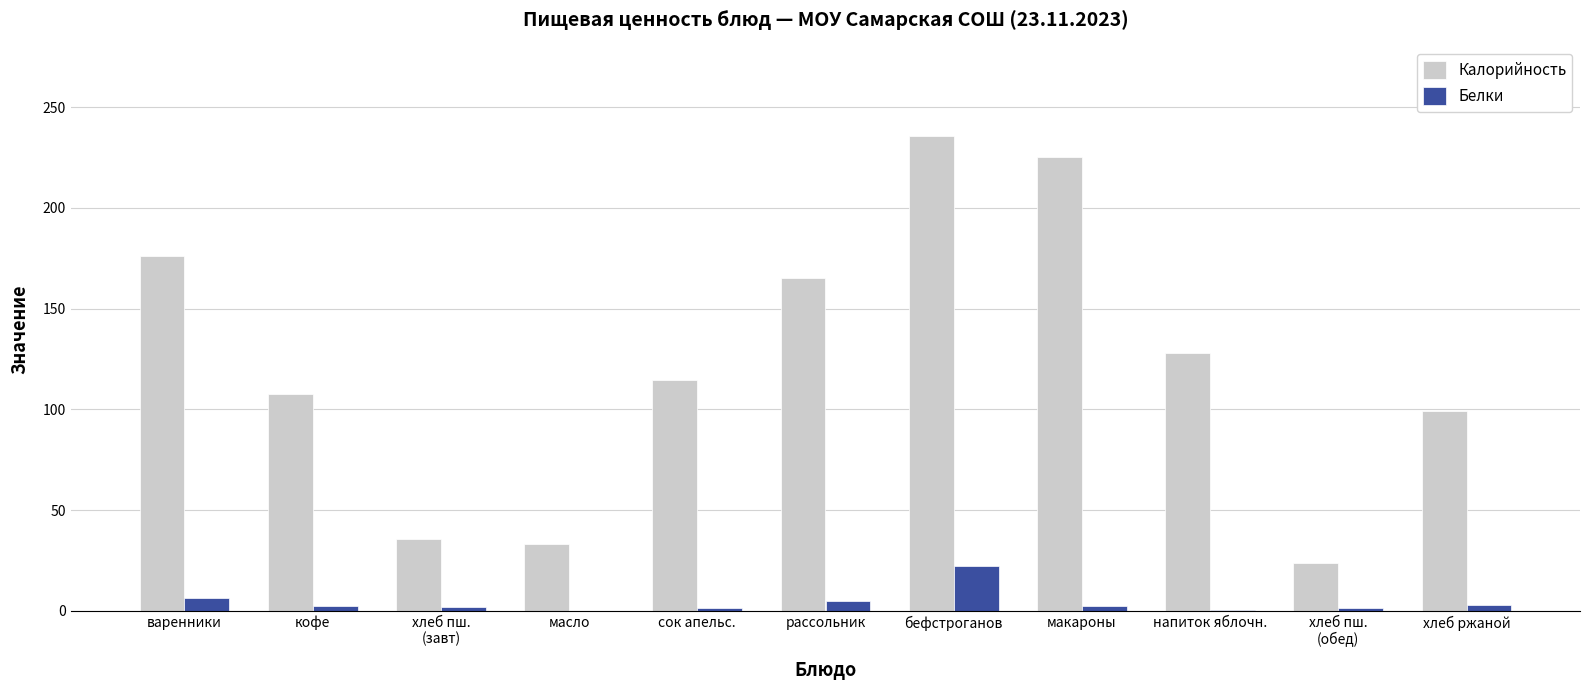

Is it true that Белки equals 22.1 at бефстроганов?

True